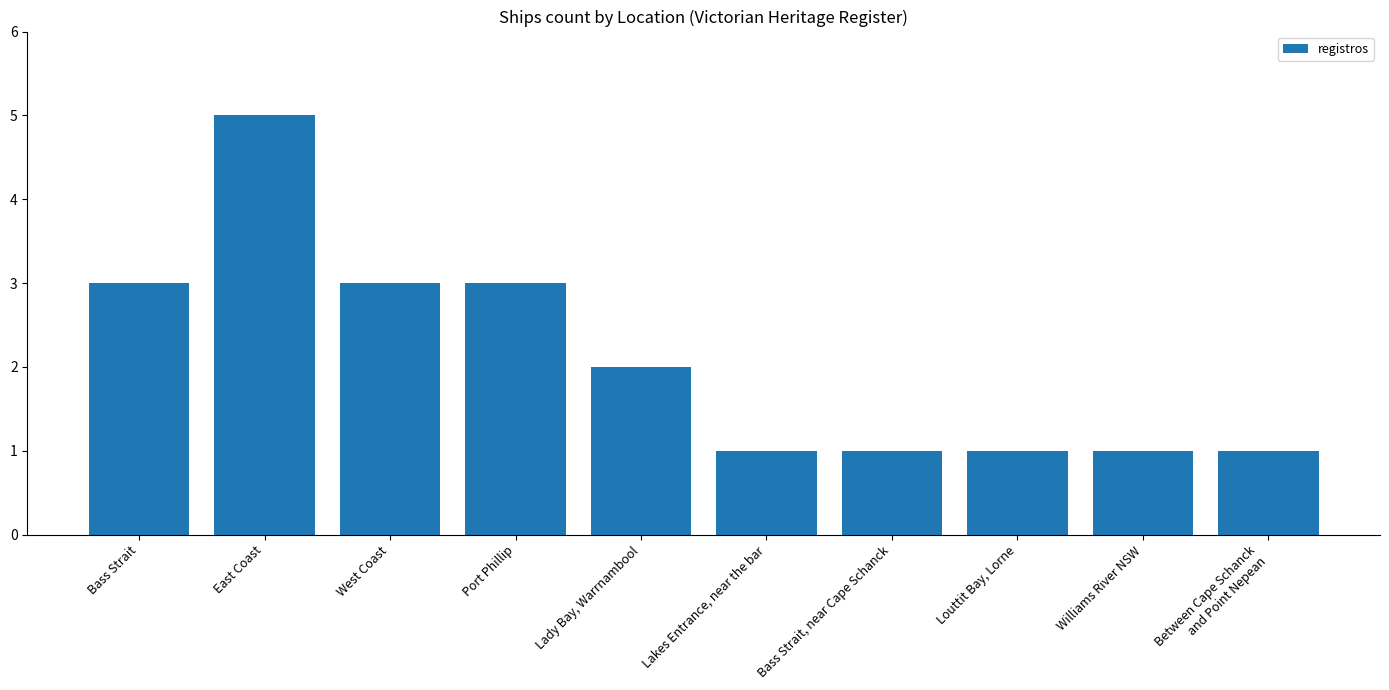

What is the minimum value shown in the chart?

1